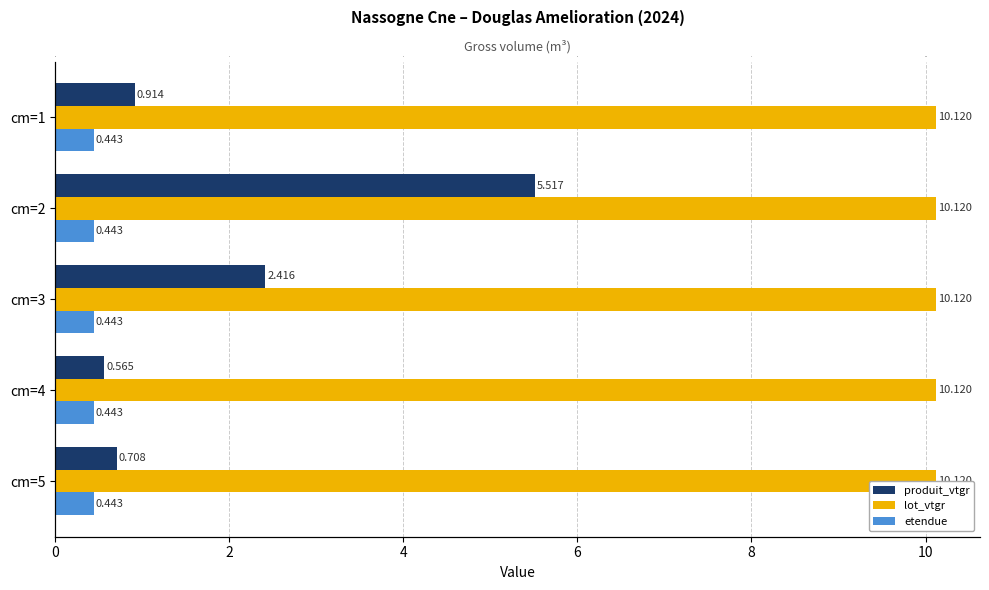

The value of produit_vtgr at cm=2 is 2.3. True or false?

False